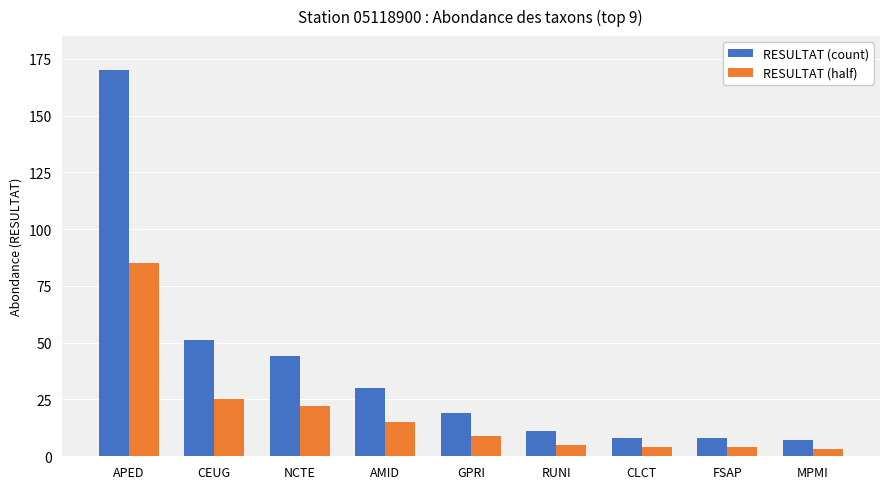

Reading left to right, transcribe all the data shown in this chart.

RESULTAT (count): APED=170	CEUG=51	NCTE=44	AMID=30	GPRI=19	RUNI=11	CLCT=8	FSAP=8	MPMI=7
RESULTAT (half): APED=85	CEUG=25	NCTE=22	AMID=15	GPRI=9	RUNI=5	CLCT=4	FSAP=4	MPMI=3